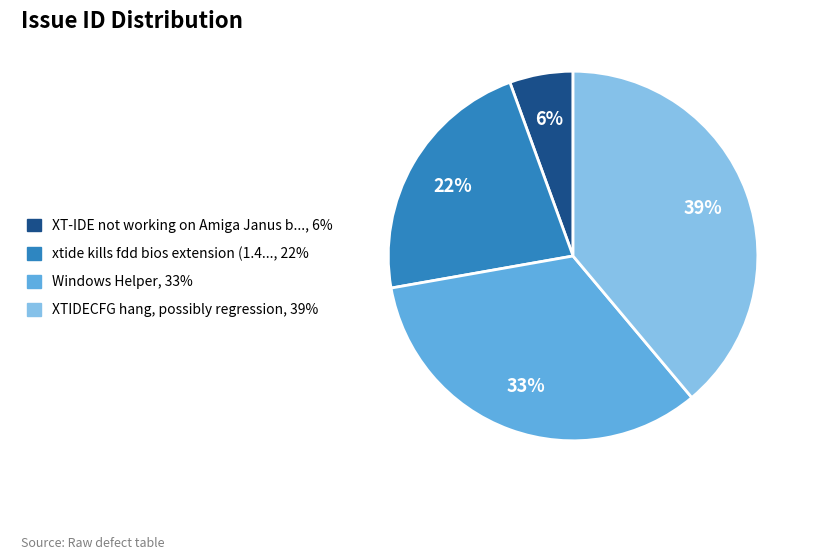

What is the largest slice in the pie chart?

XTIDECFG hang, possibly regression, 39%